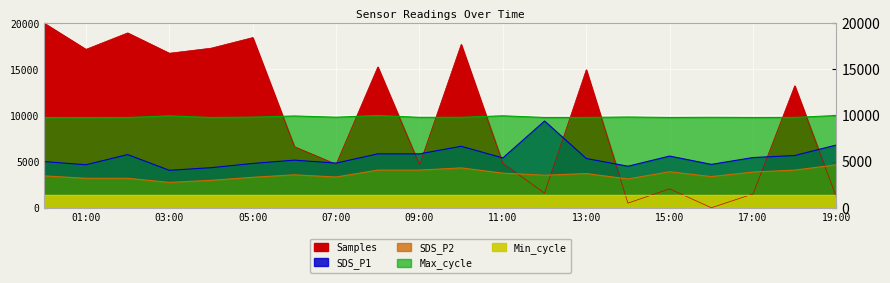

What is the label of the 11th point from the right?

09:00